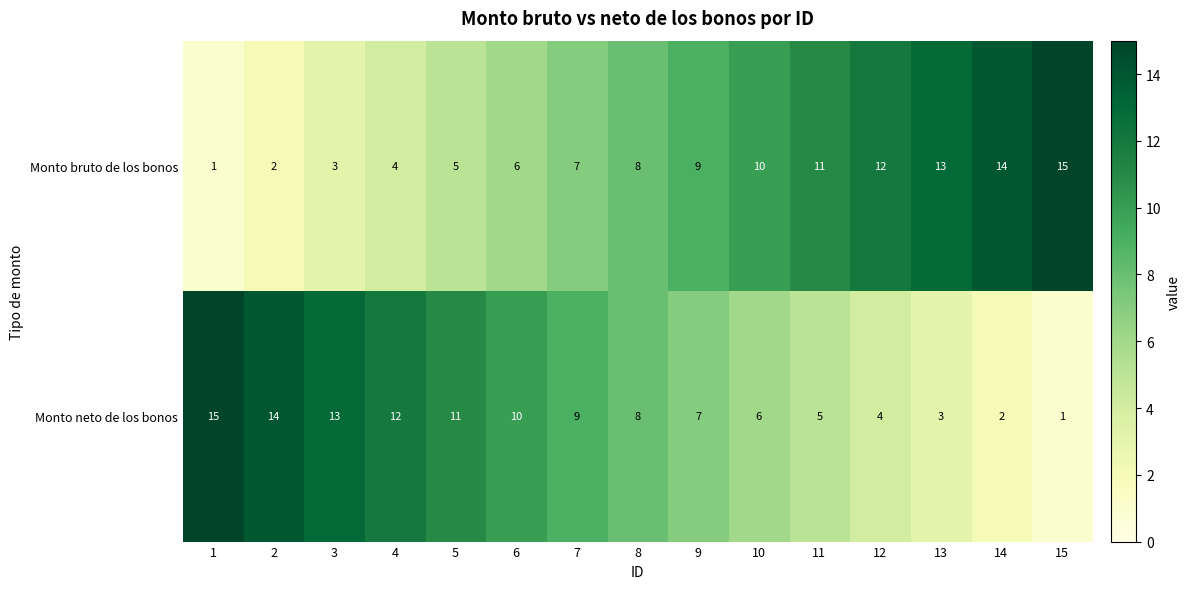

List the labels in order of Monto bruto de los bonos value, smallest first.

1, 2, 3, 4, 5, 6, 7, 8, 9, 10, 11, 12, 13, 14, 15